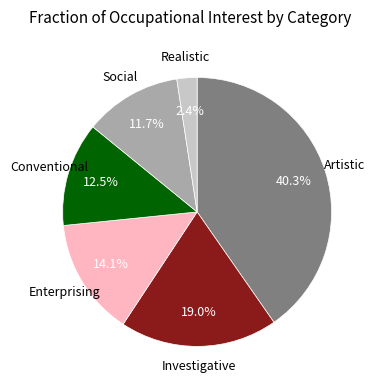

To the nearest percent, what percentage of the pie is Artistic?

40%